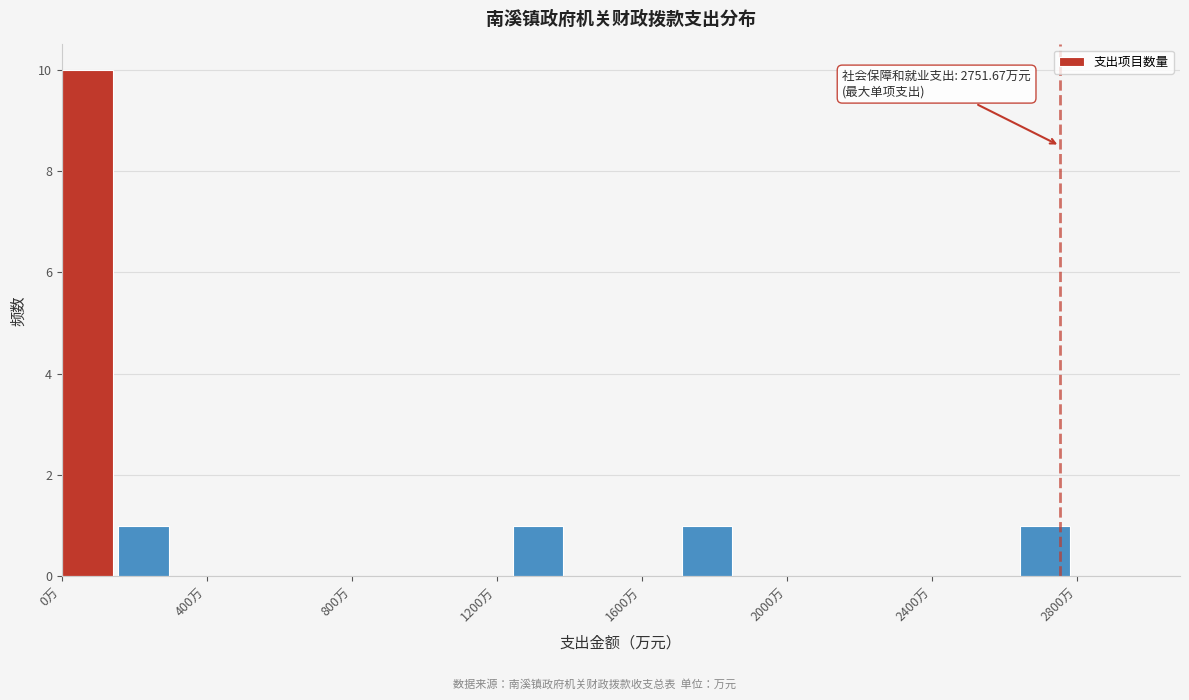

Read against the x-axis, roughly where is the centre of the tallest bar?

50